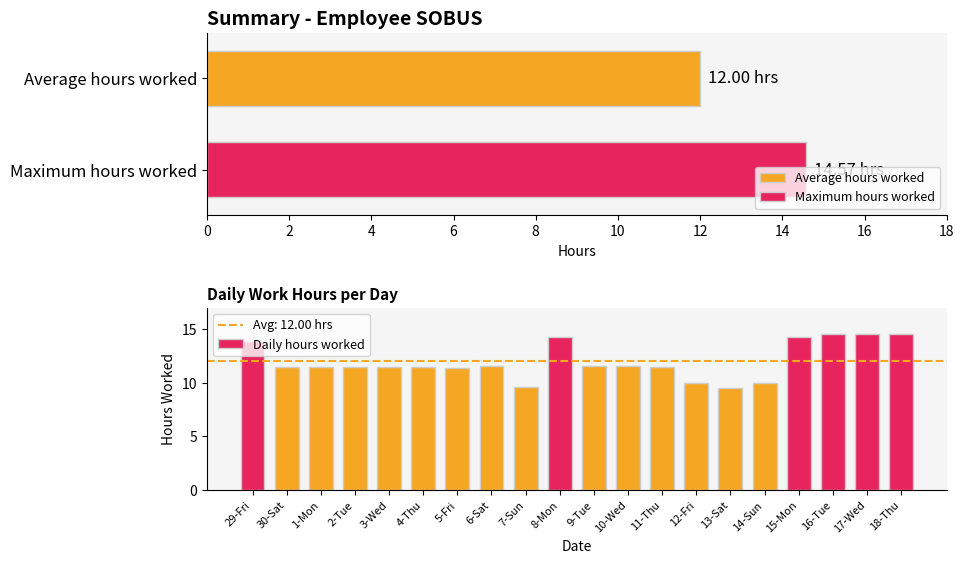

What is the difference between the maximum and minimum values in the Daily hours worked series?

5.0